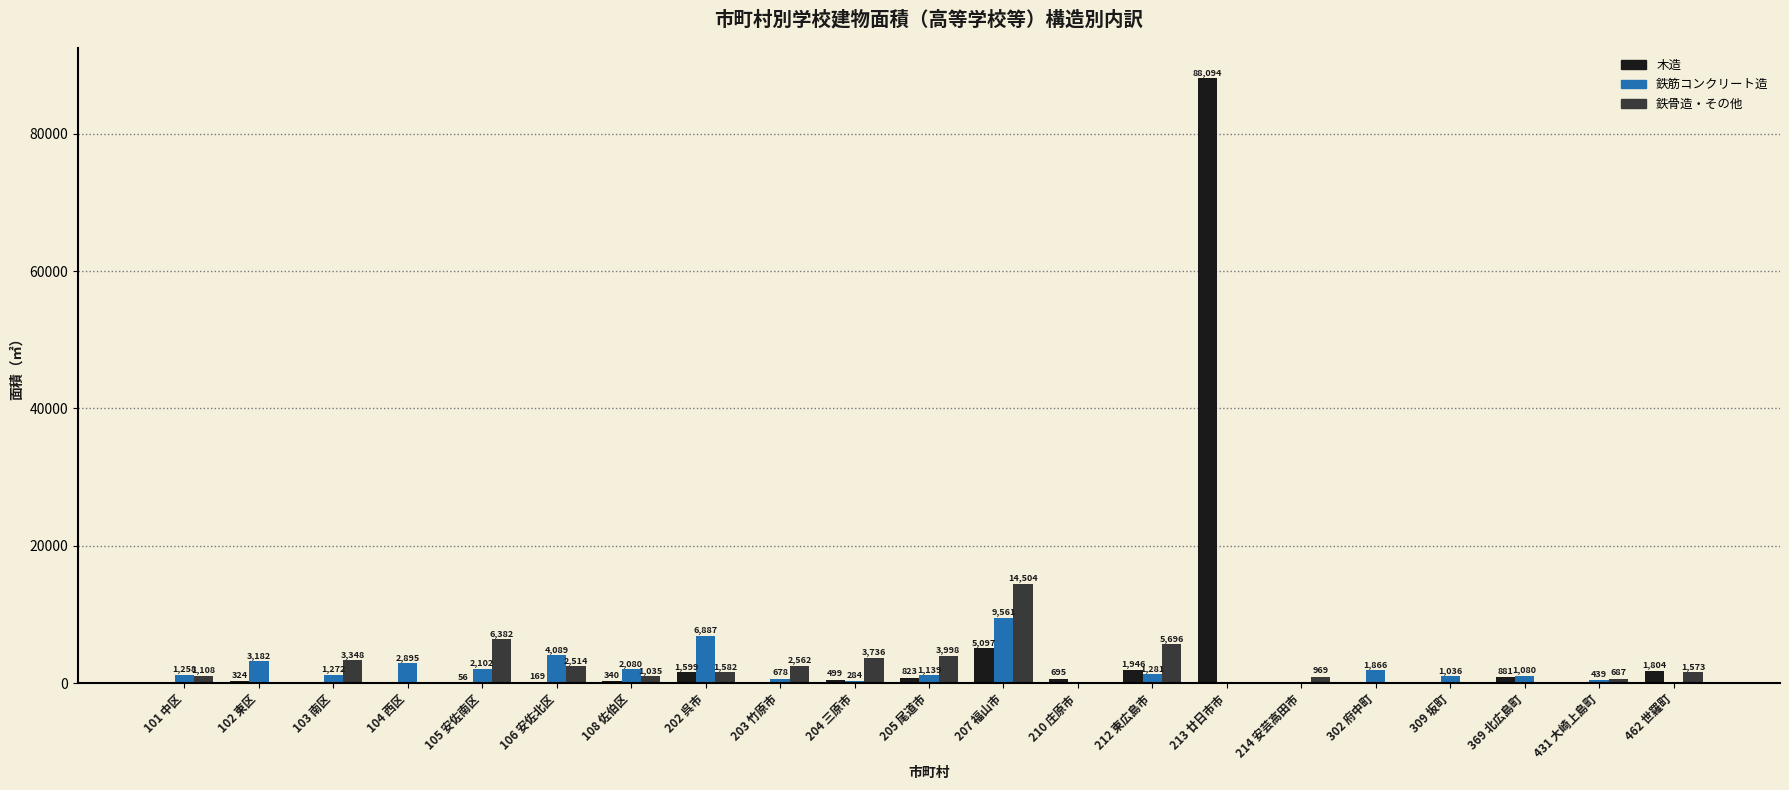

What is the maximum value for 木造?

88094